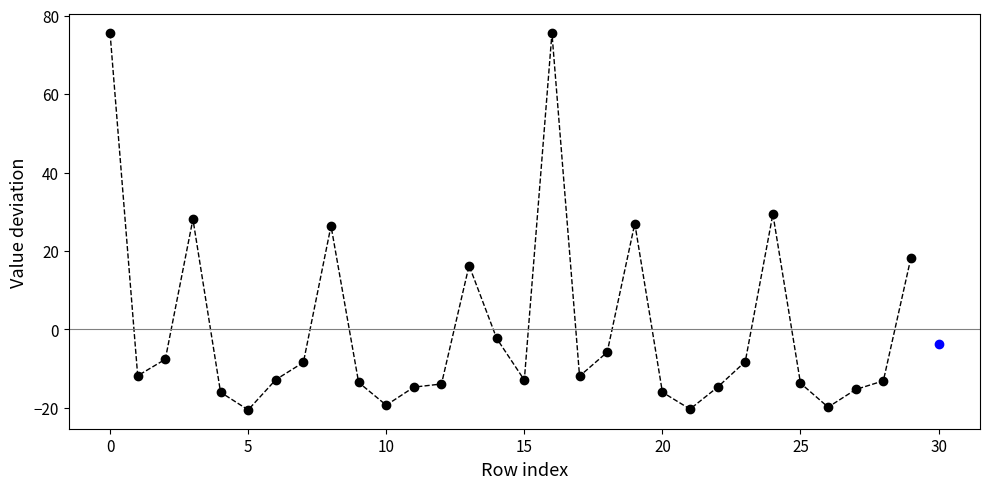

What is the value of the 9th point from the left?

26.4